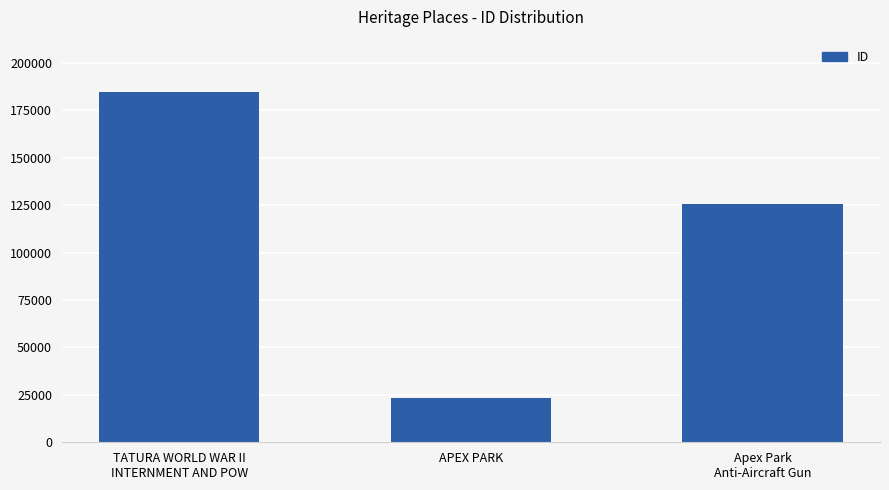

Reading right to left, extract all data points from this chart.

125526	23256	184631